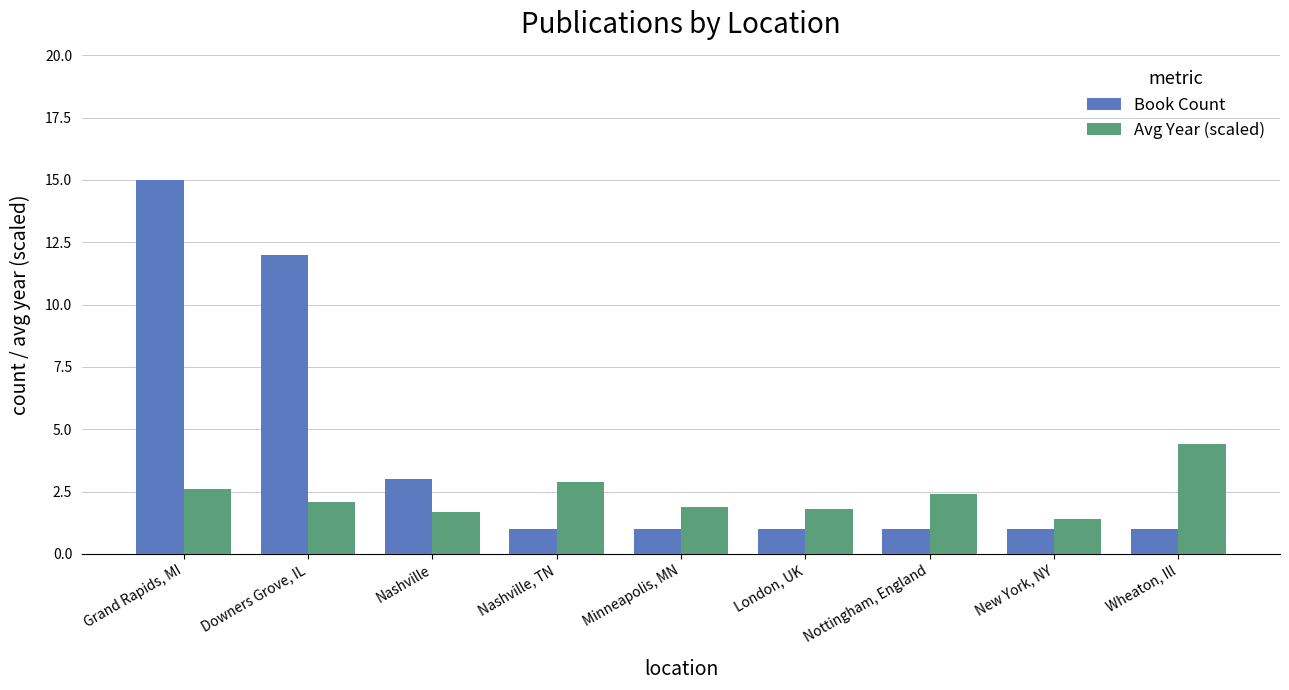

What is the total value across all series at Nashville, TN?

3.9